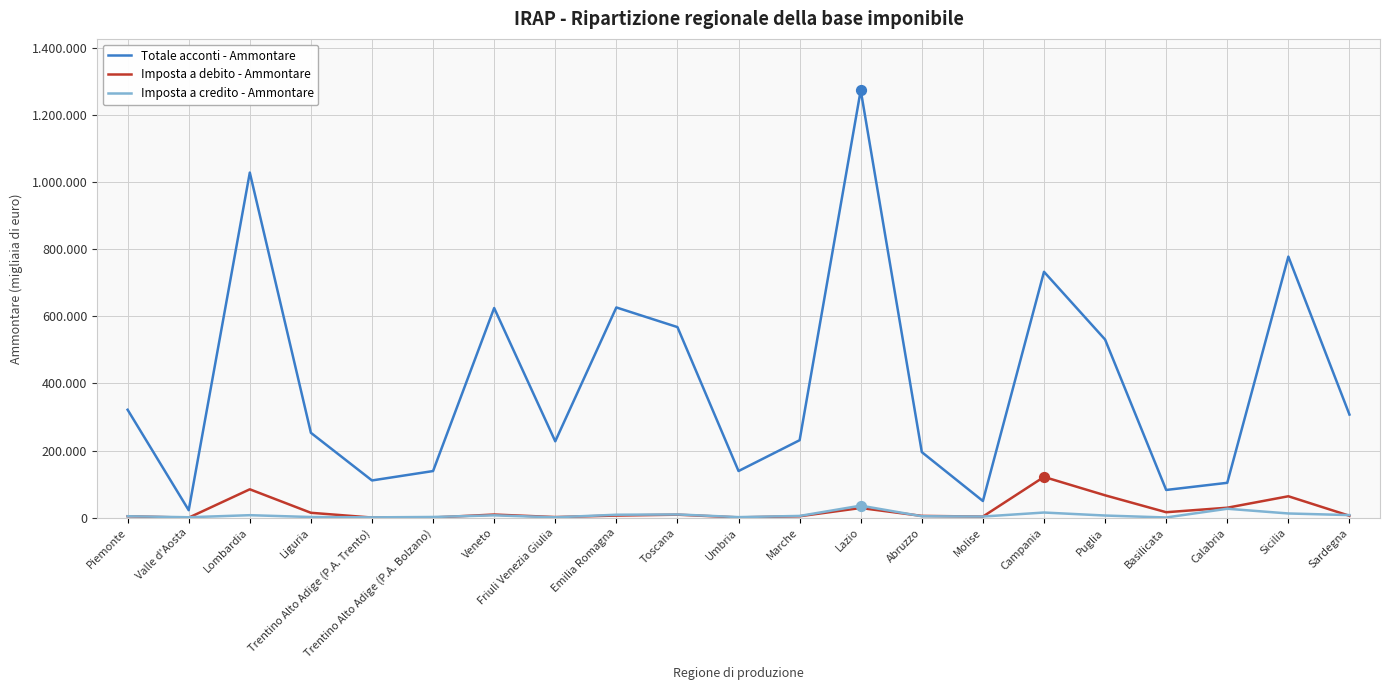

Is the value of Totale acconti - Ammontare at Toscana greater than the value of Imposta a debito - Ammontare at Emilia Romagna?

Yes